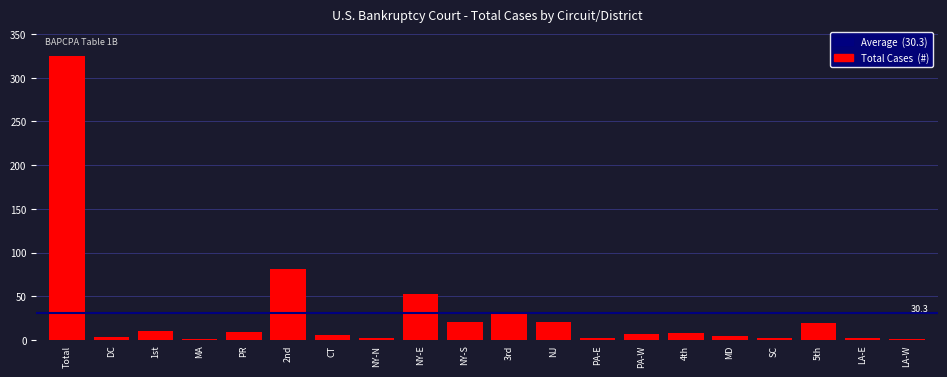

What is the change in value from PR to 3rd?

+21